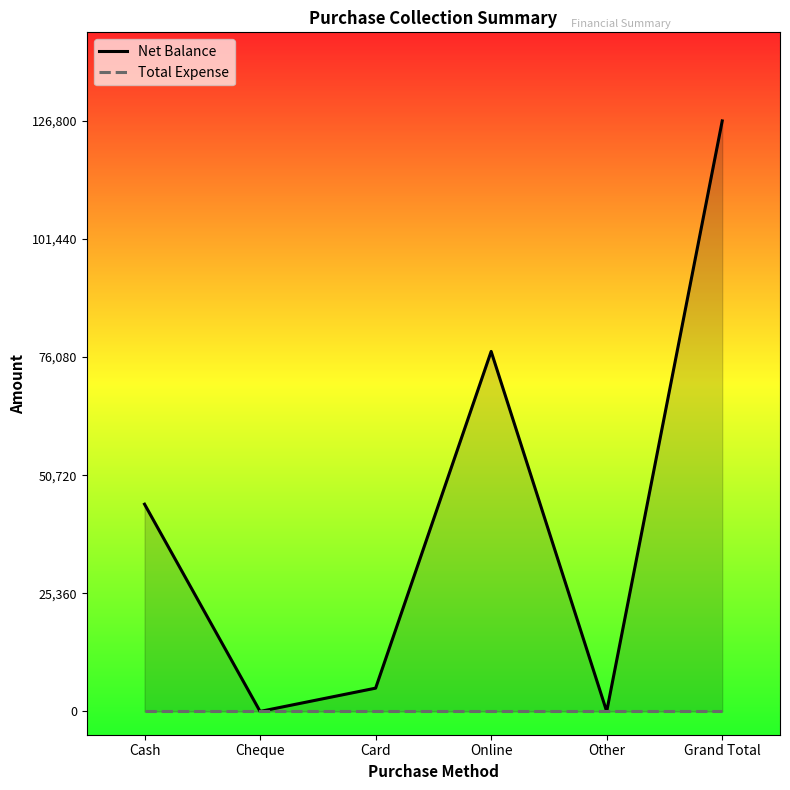

Does the chart display data point markers on the line(s)?

No